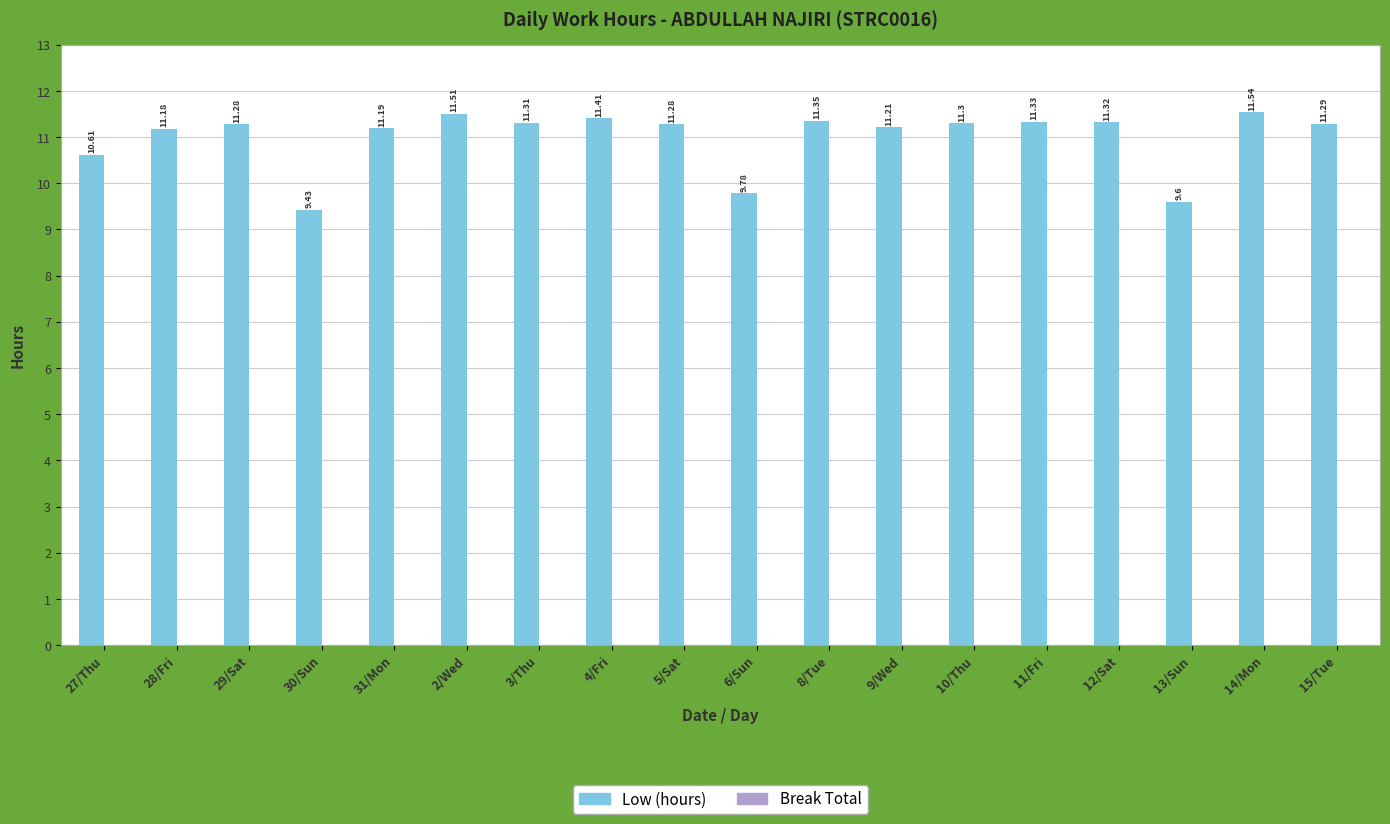

What is the change in value from 31/Mon to 12/Sat?

+0.1